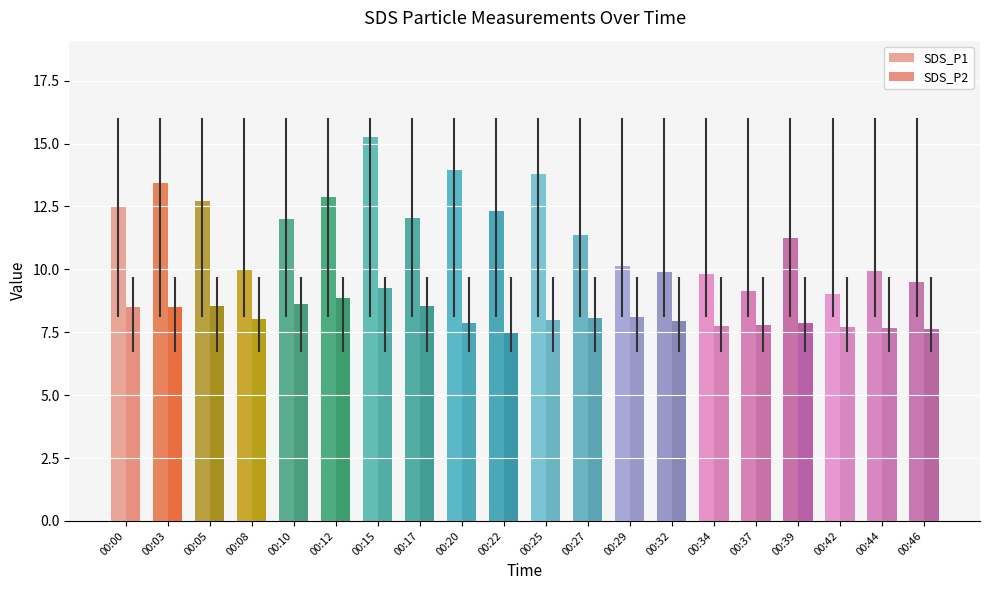

What is the difference between the second highest and second lowest values in the SDS_P1 series?

4.8